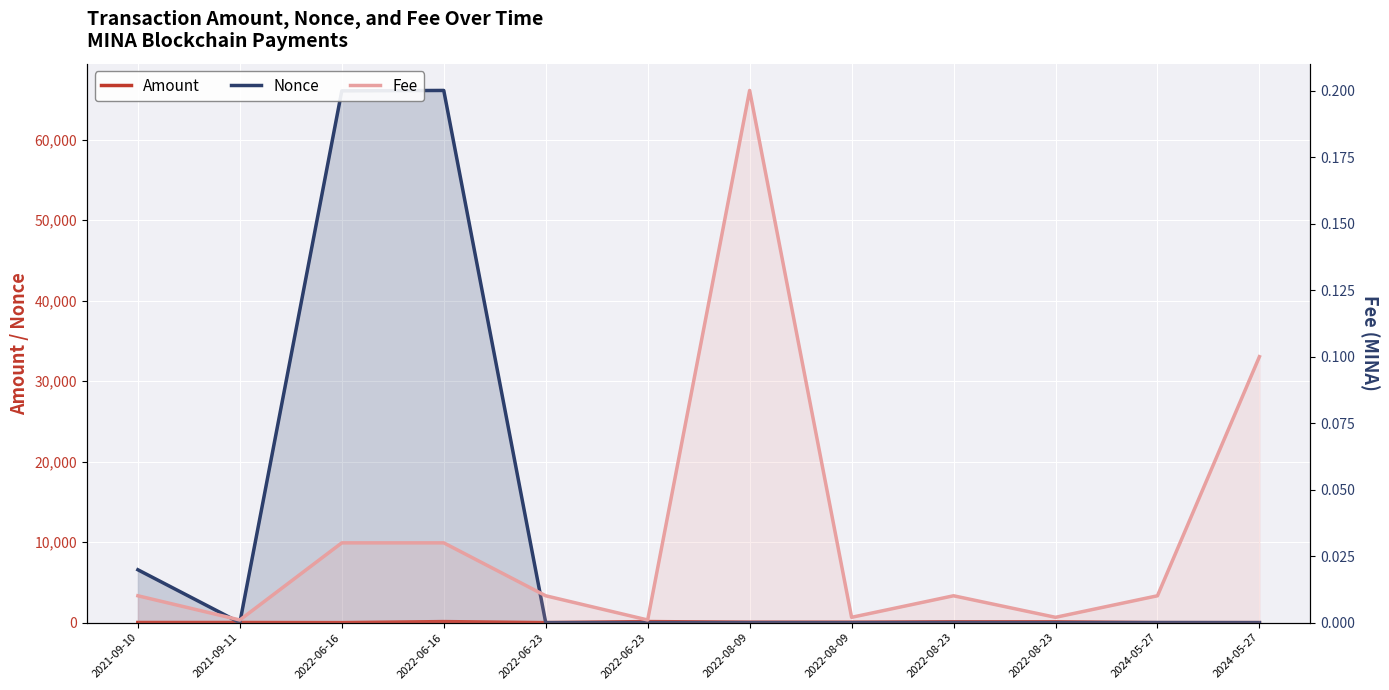

Where is Amount nearest to the value 67?

2022-08-09